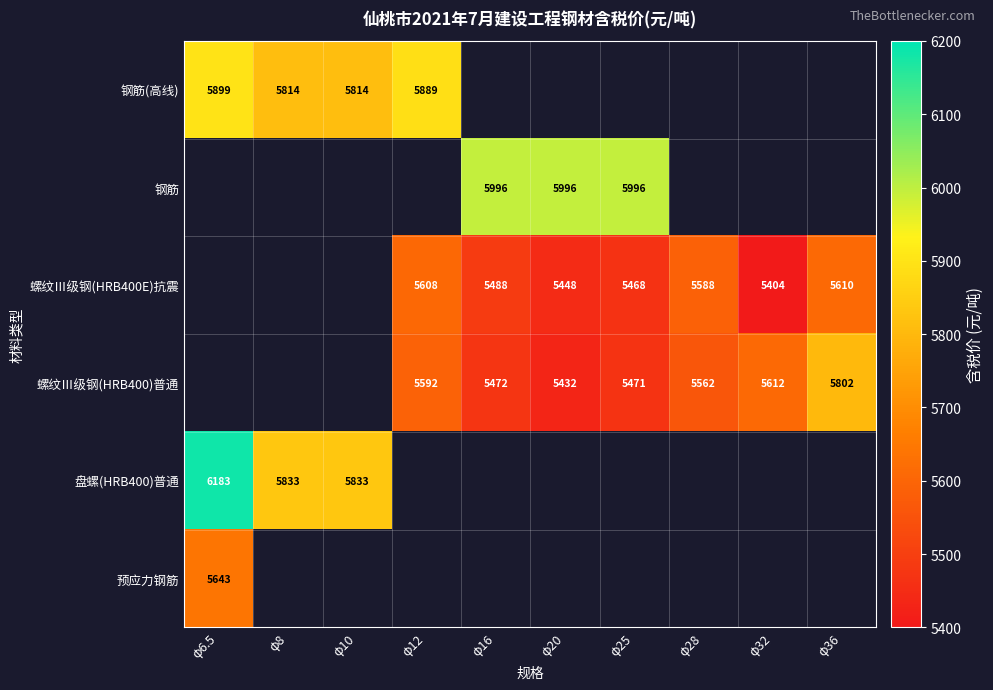

What is the difference between the maximum and second lowest values in the 盘螺(HRB400)普通 series?

350.0